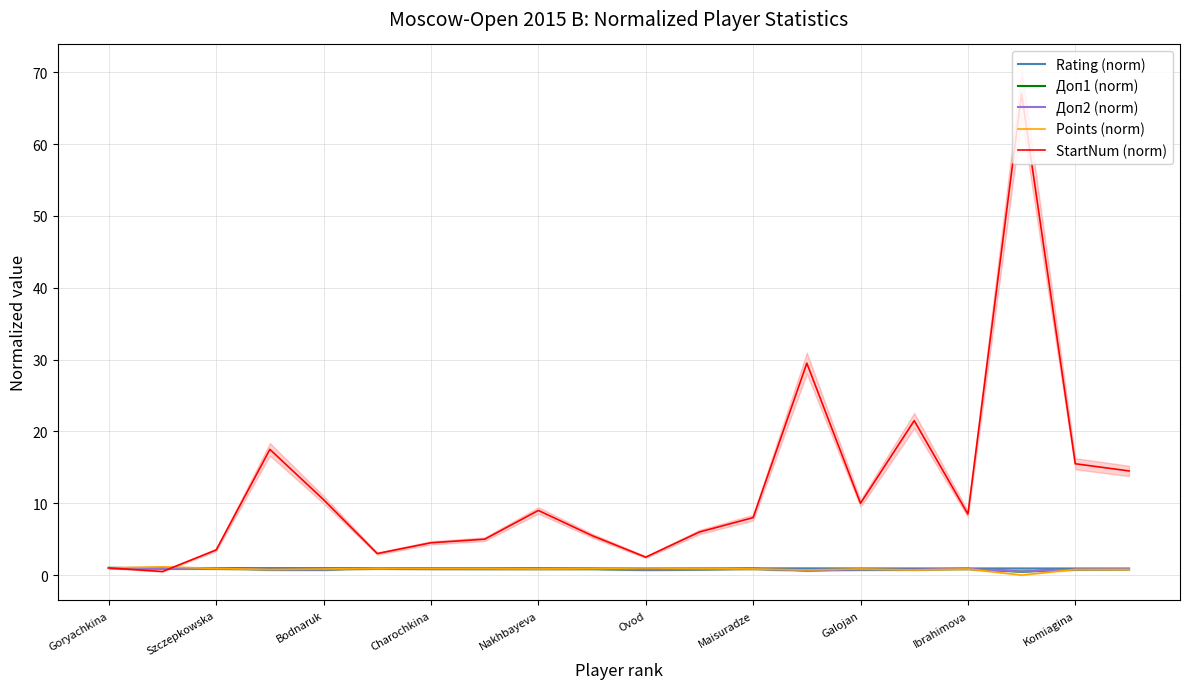

What is the highest value of the Rating (norm) series?

1.0